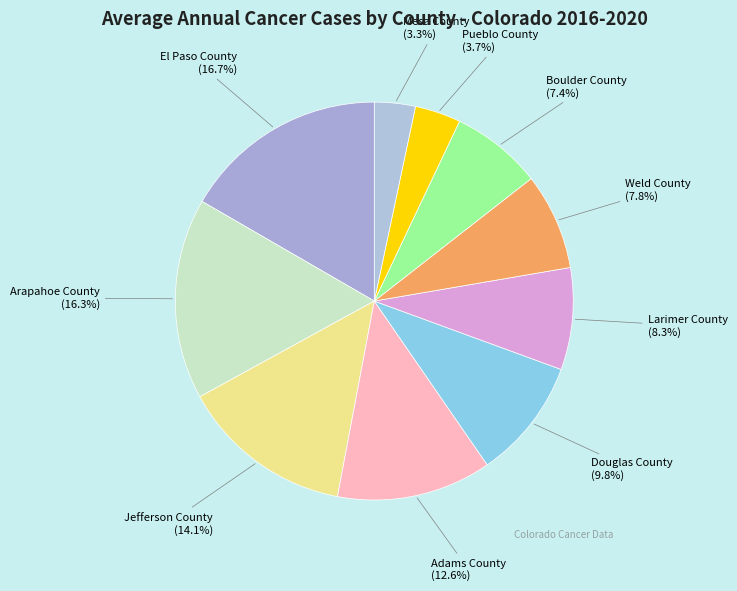

To the nearest percent, what percentage of the pie is Jefferson County?

14%